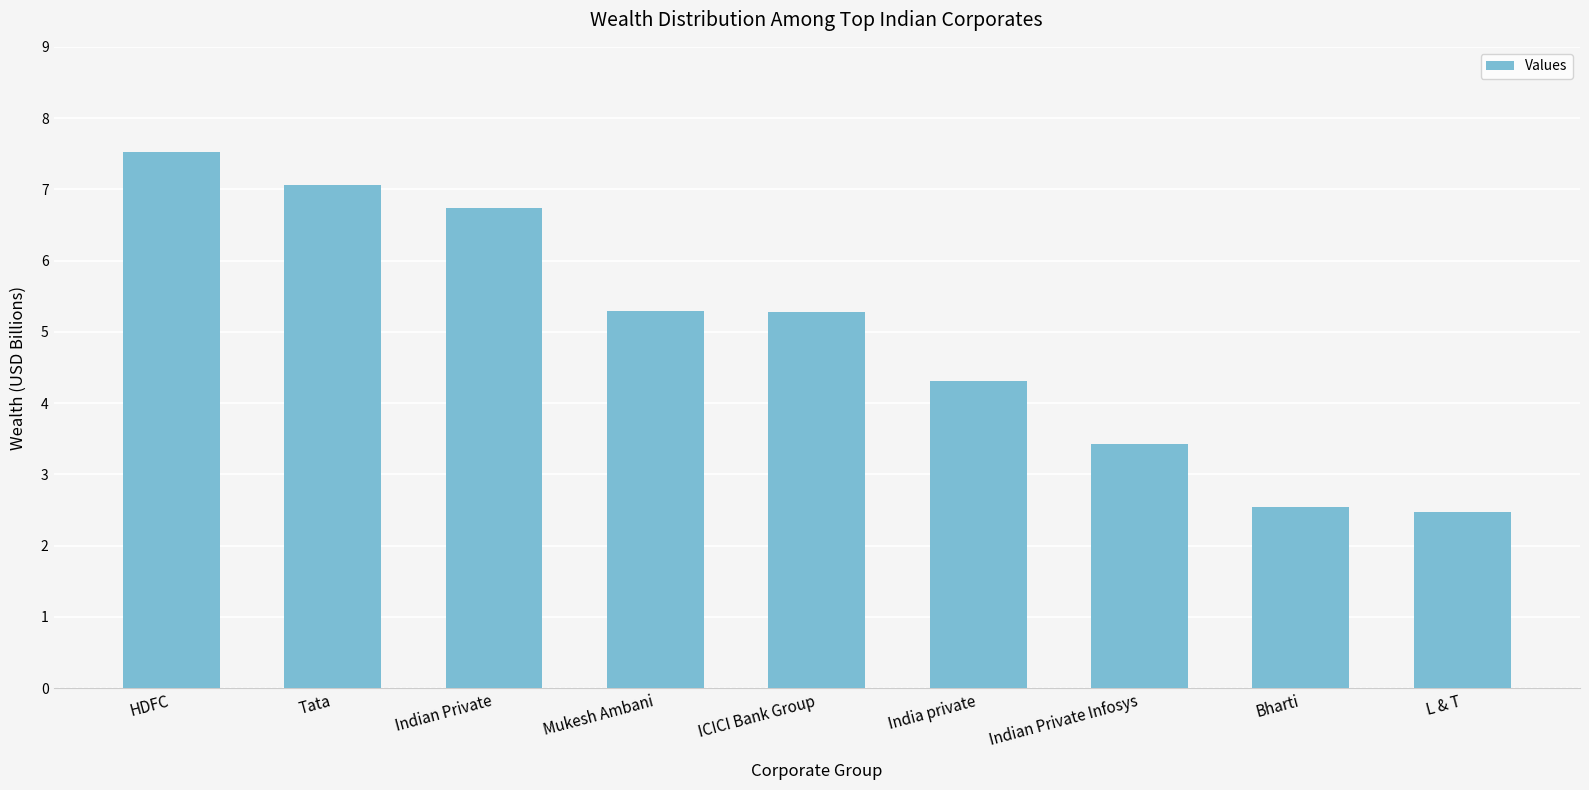

Between Indian Private and Bharti, which is larger?

Indian Private